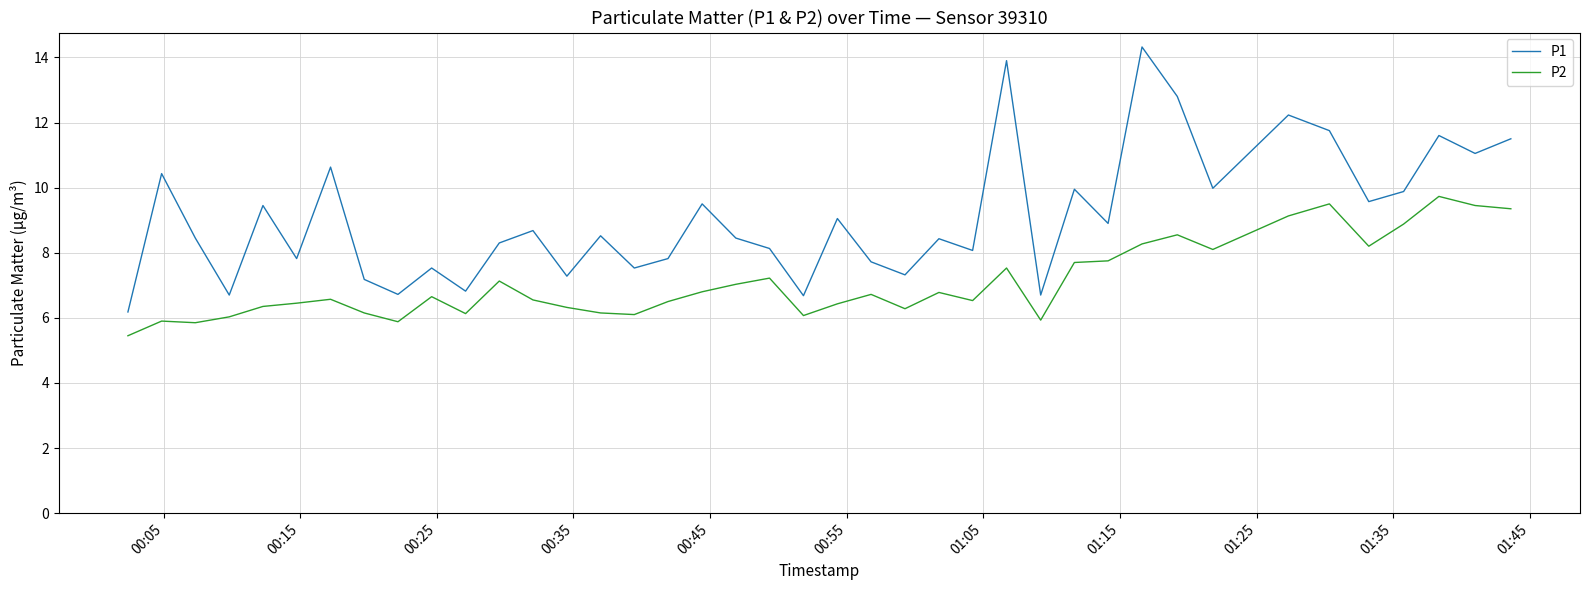

How many categories are shown in the chart?

40